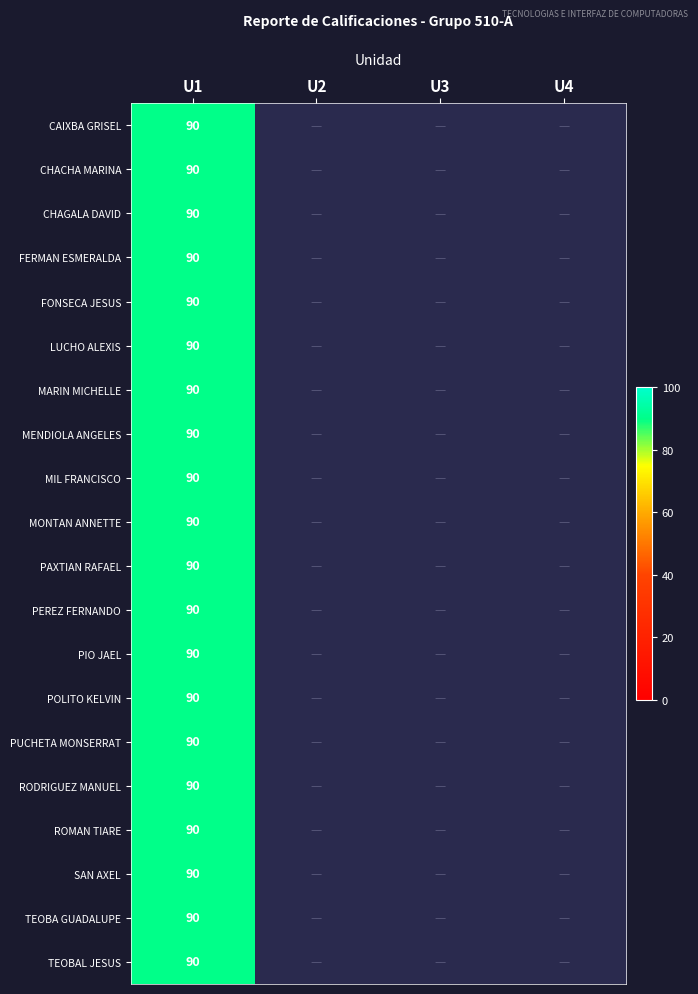

The value of TEOBA COMI GUADALUPE at U1 is 90. True or false?

True